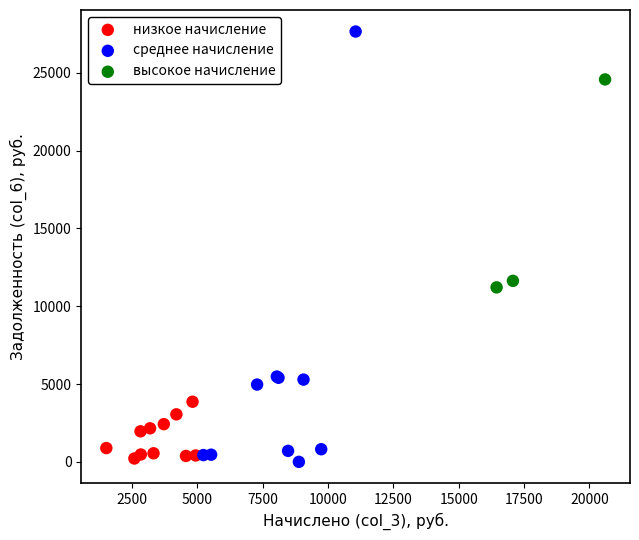

Which series reaches the maximum Y coordinate?

среднее начисление